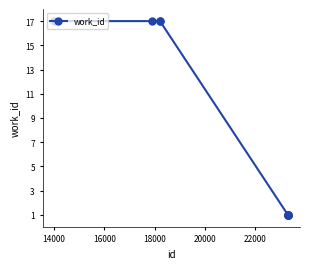

What is the difference between the second highest and minimum values?

16